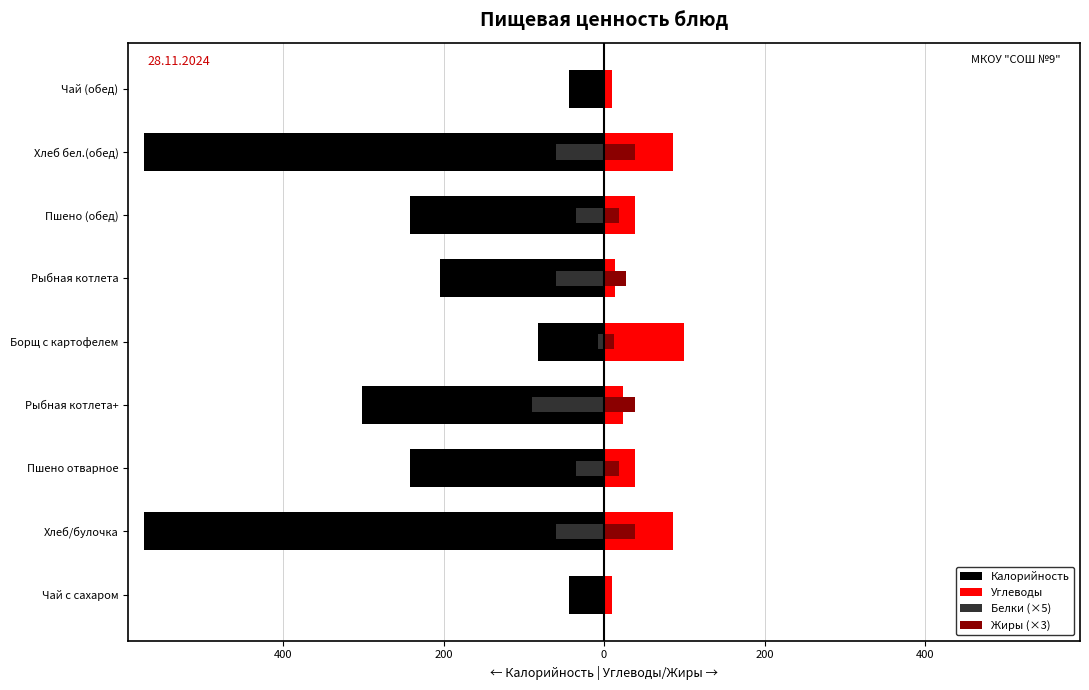

What is the total value across all series at 200?

-219.1